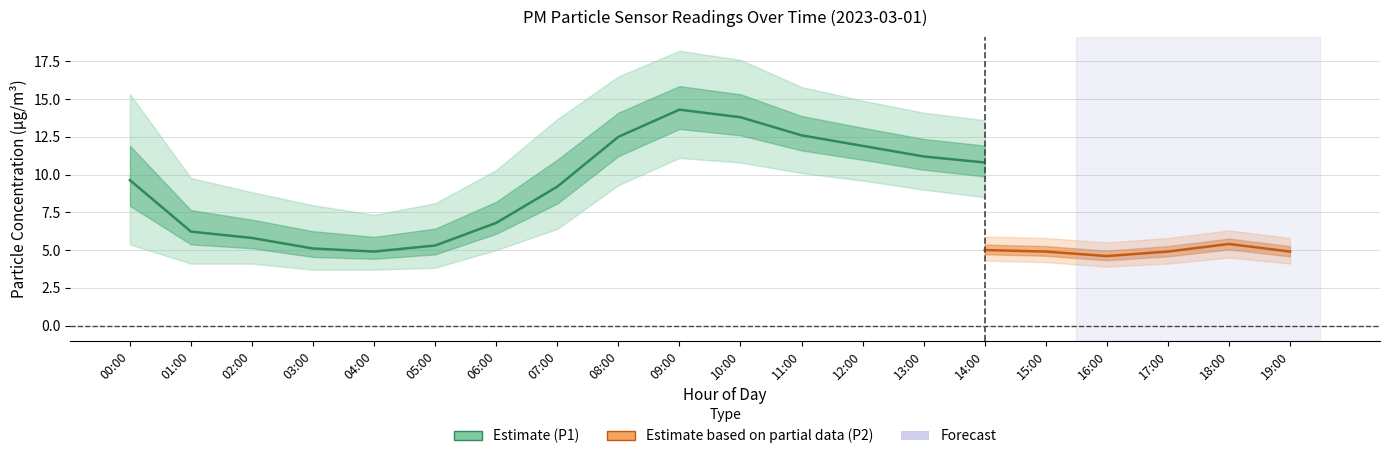

True or false: P2_upper and P1_upper intersect in this chart.

False